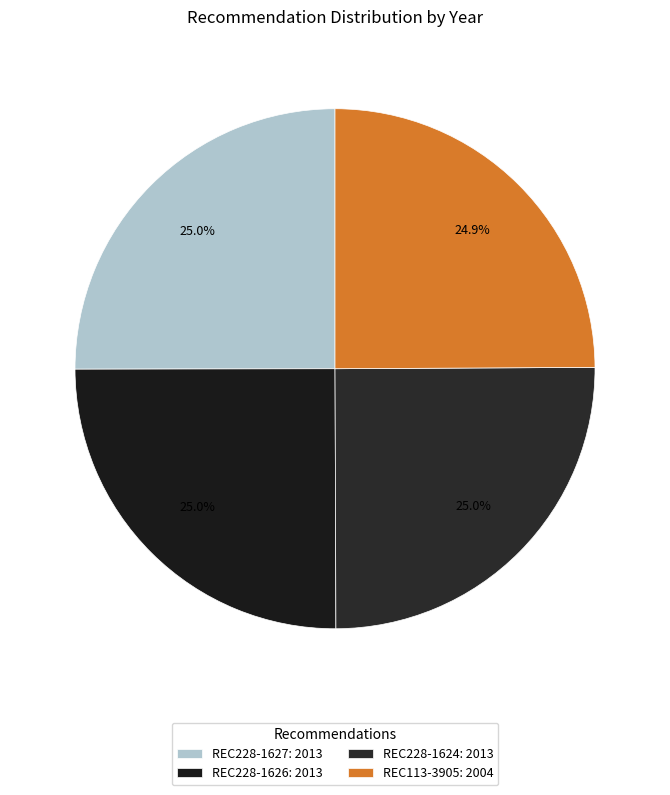

Count the number of slices in the pie.

4